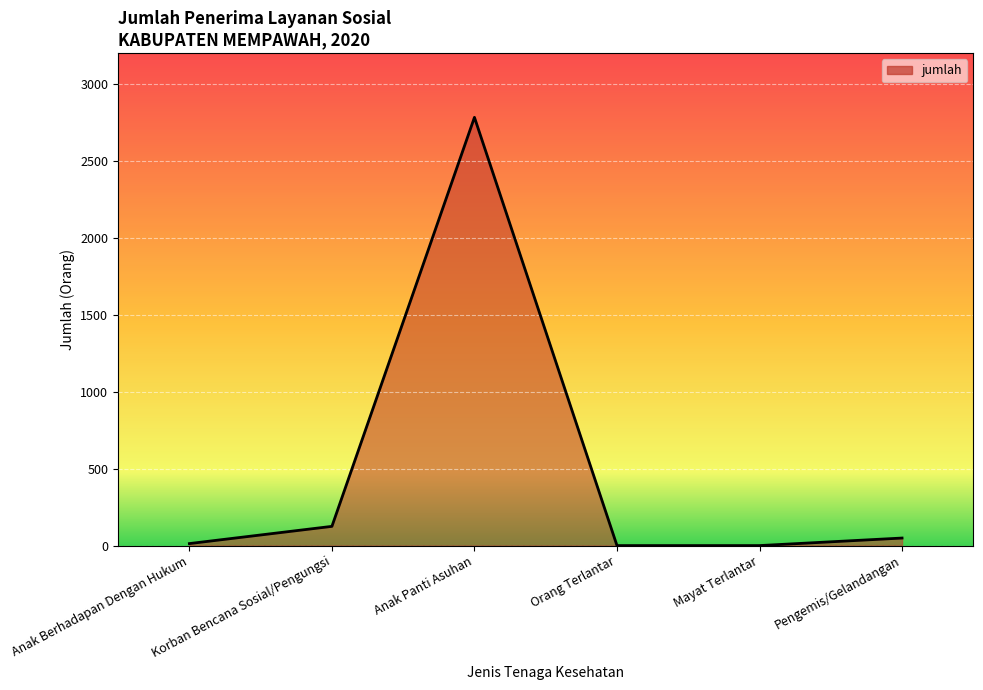

How many lines are shown in the chart?

1